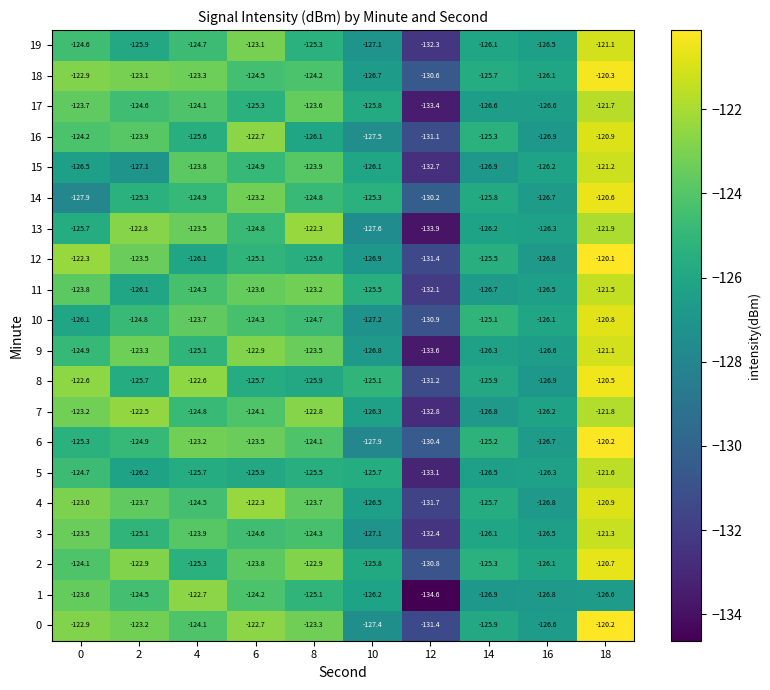

Which category has the lowest value across all series?

12